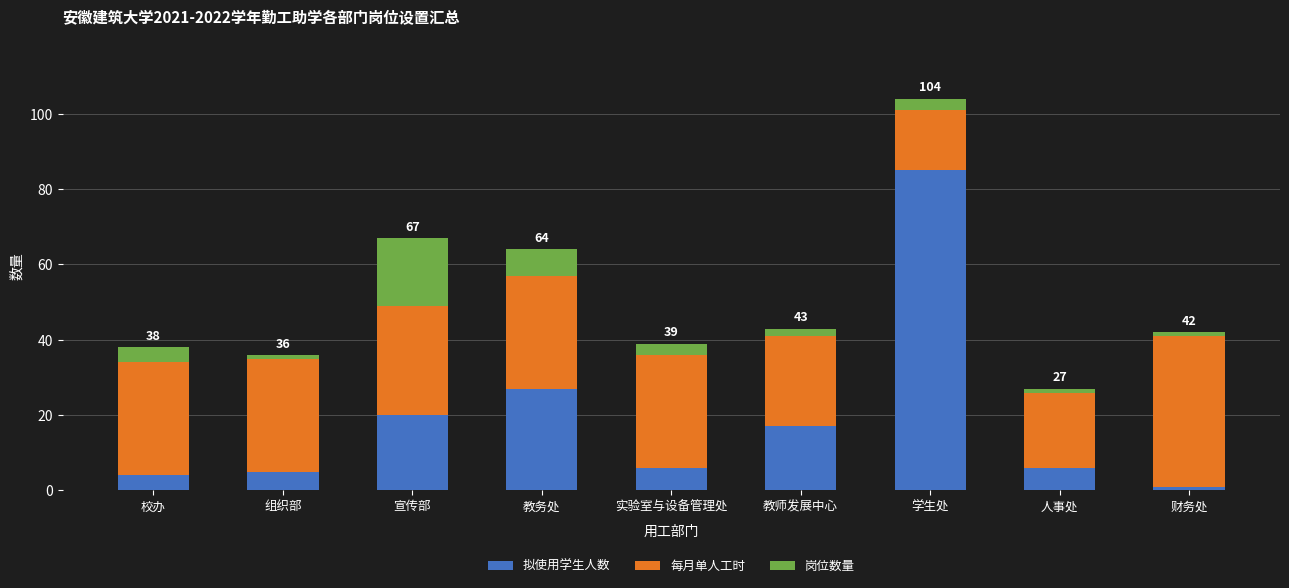

What is the average value of the 拟使用学生人数 series?

19